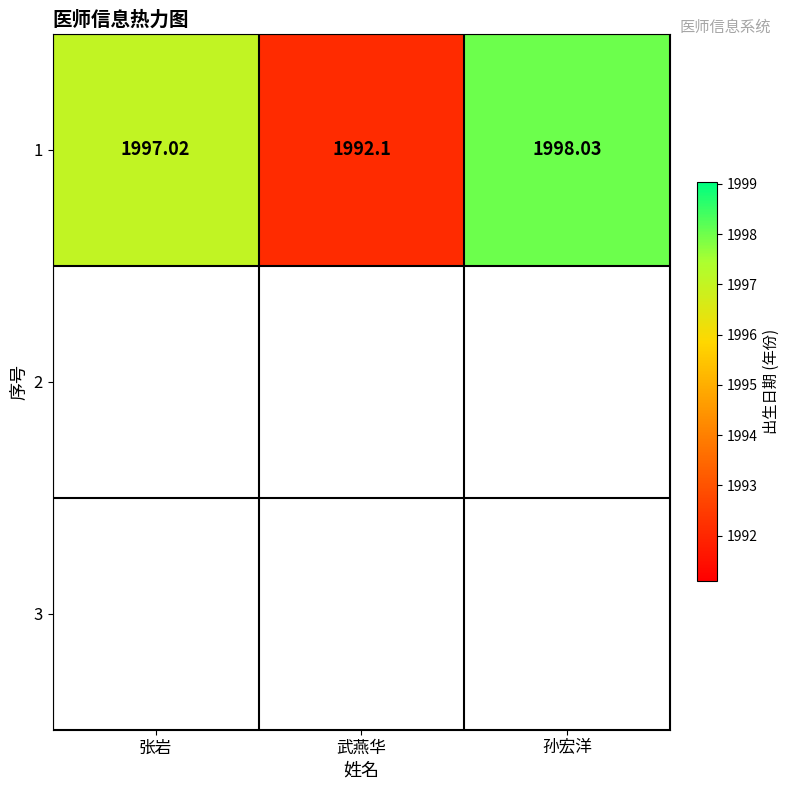

Between 武燕华 and 孙宏洋, which is larger?

孙宏洋